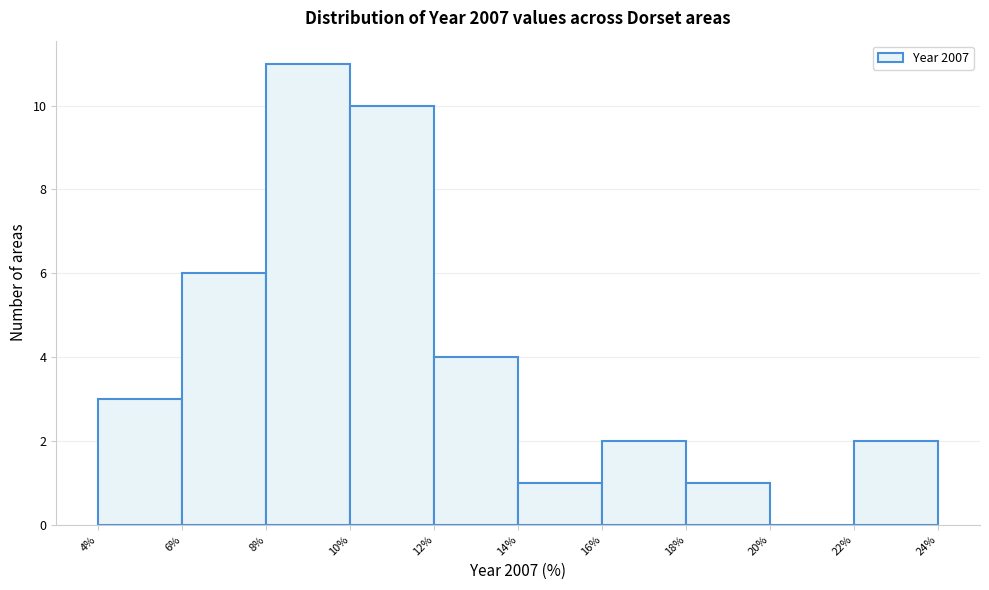

Reading left to right, transcribe this chart: for each bar, give the range it covers on the x-axis and its height. The values are not printed on the chart, so give them approximately, as read against the axis.

4% to 6%: 3
6% to 8%: 6
8% to 10%: 11
10% to 12%: 10
12% to 14%: 4
14% to 16%: 1
16% to 18%: 2
18% to 20%: 1
20% to 22%: 0
22% to 24%: 2